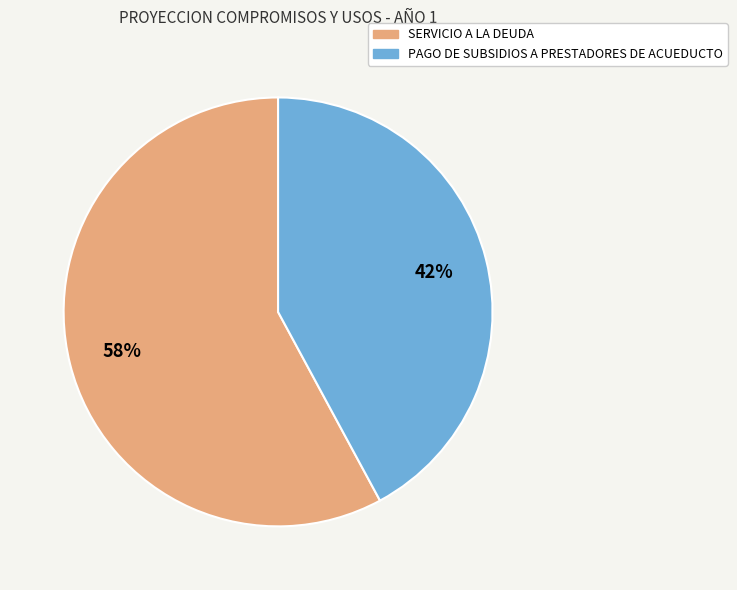

True or false: PAGO DE SUBSIDIOS A PRESTADORES DE ACUEDUCTO accounts for 31% of the total.

False